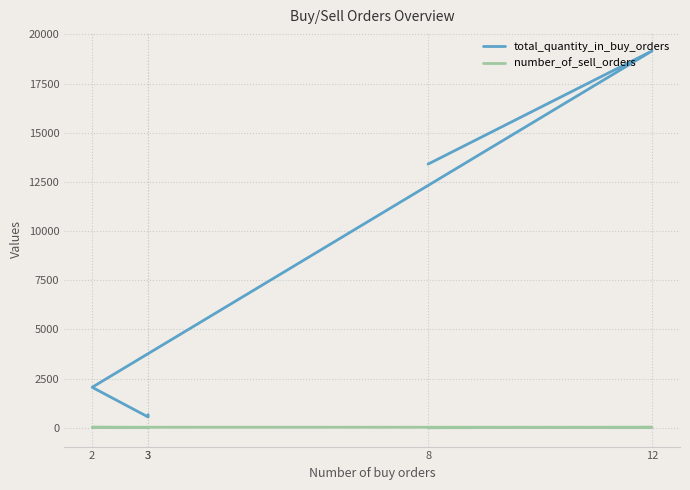

Is it true that total_quantity_in_buy_orders equals 13405 at 8?

True